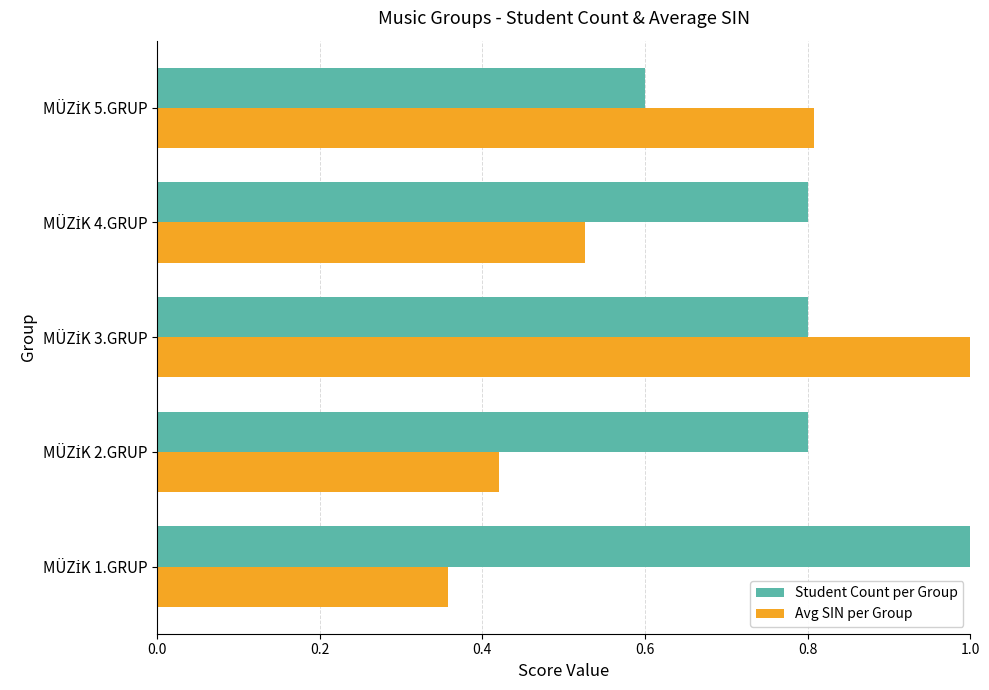

What is the average value of the Avg SIN per Group series?

0.6